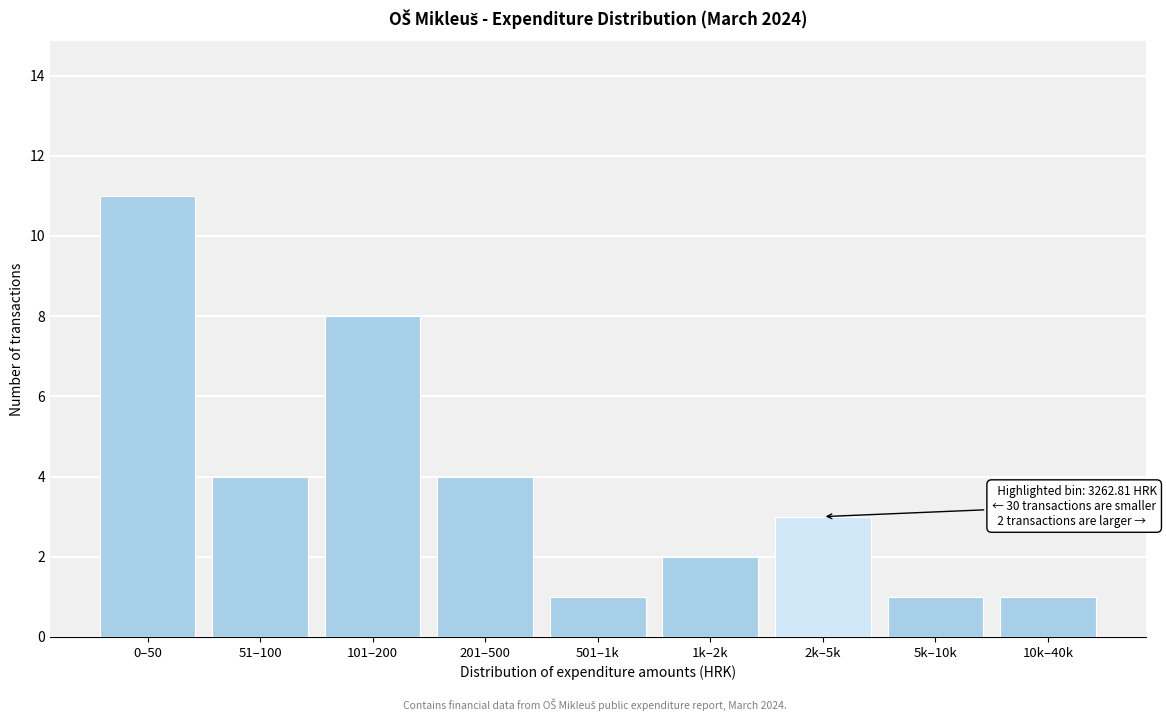

Reading left to right, extract all data points from this chart.

0–50=11	51–100=4	101–200=8	201–500=4	501–1k=1	1k–2k=2	2k–5k=3	5k–10k=1	10k–40k=1